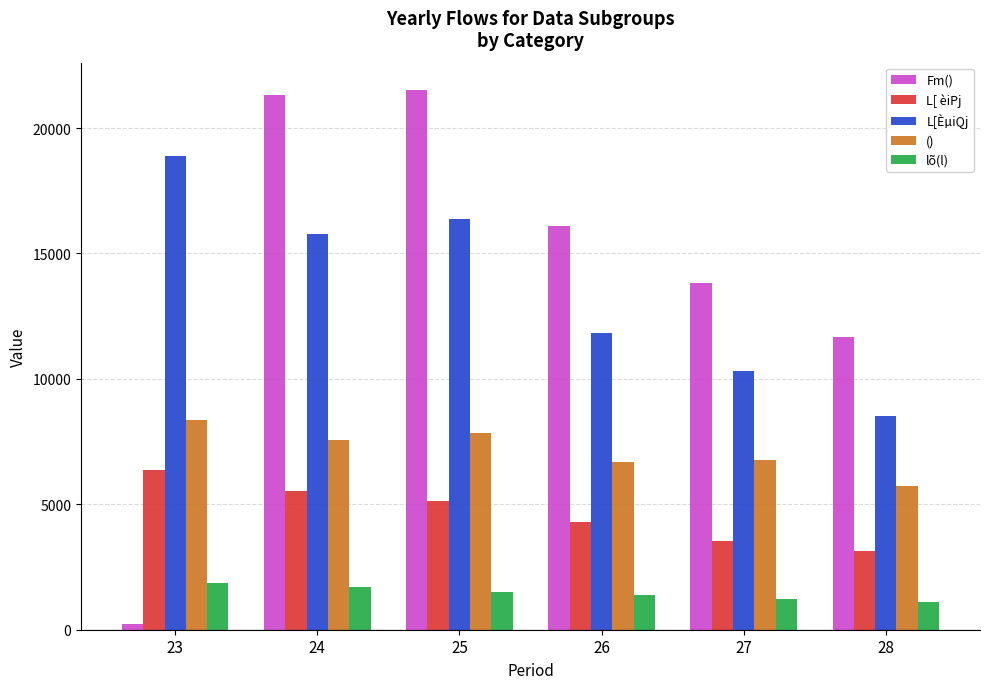

What are all the series names shown in the legend?

Fm(), L[ èiPj, L[ÈµiQj, (), lõ(l)